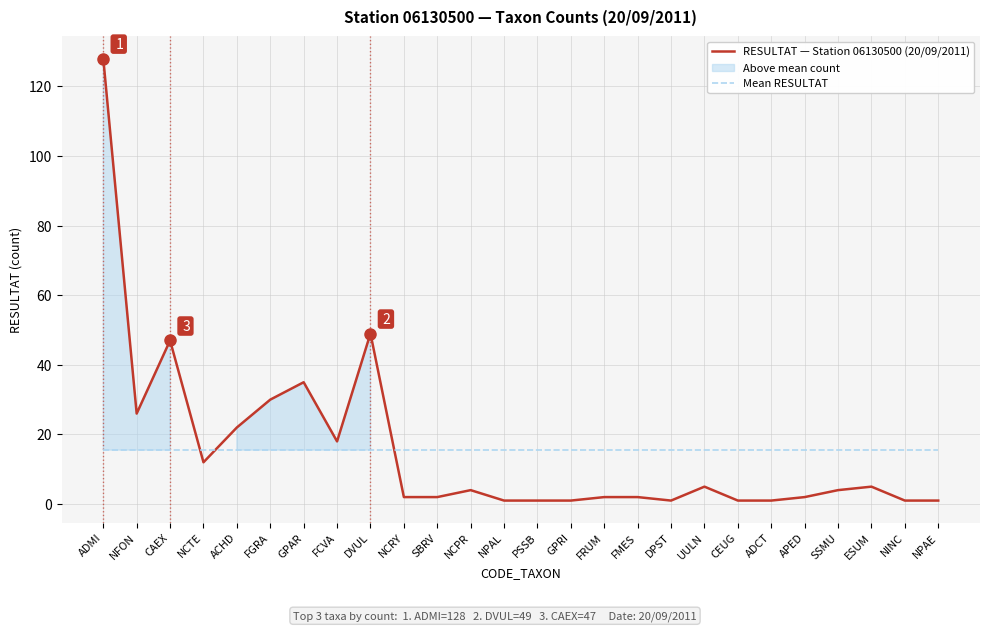

At which label is RESULTAT — Station 06130500 (20/09/2011) closest to 64?

DVUL